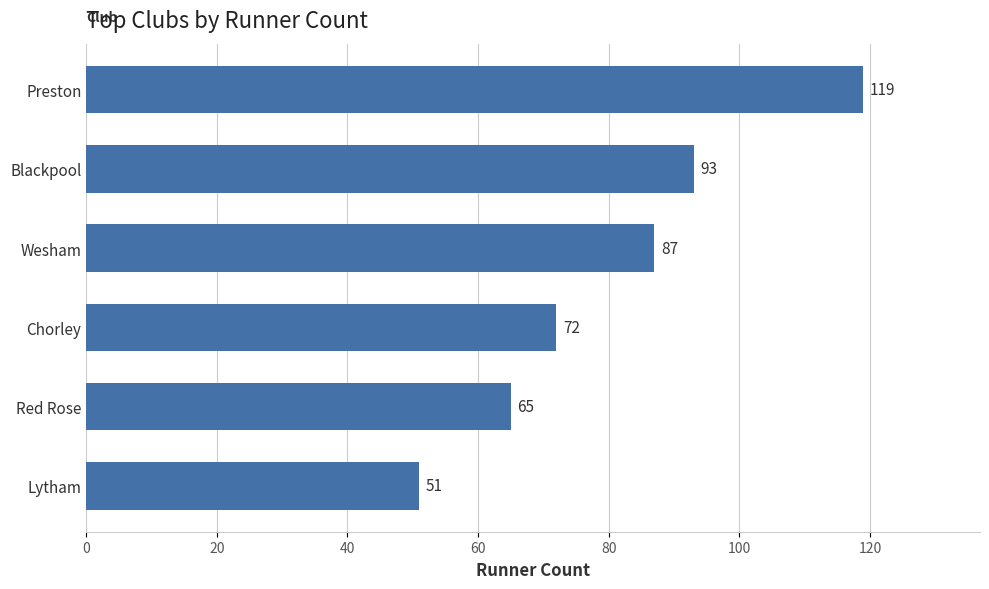

What is the ratio of the value at Wesham to the value at Chorley?

1.2